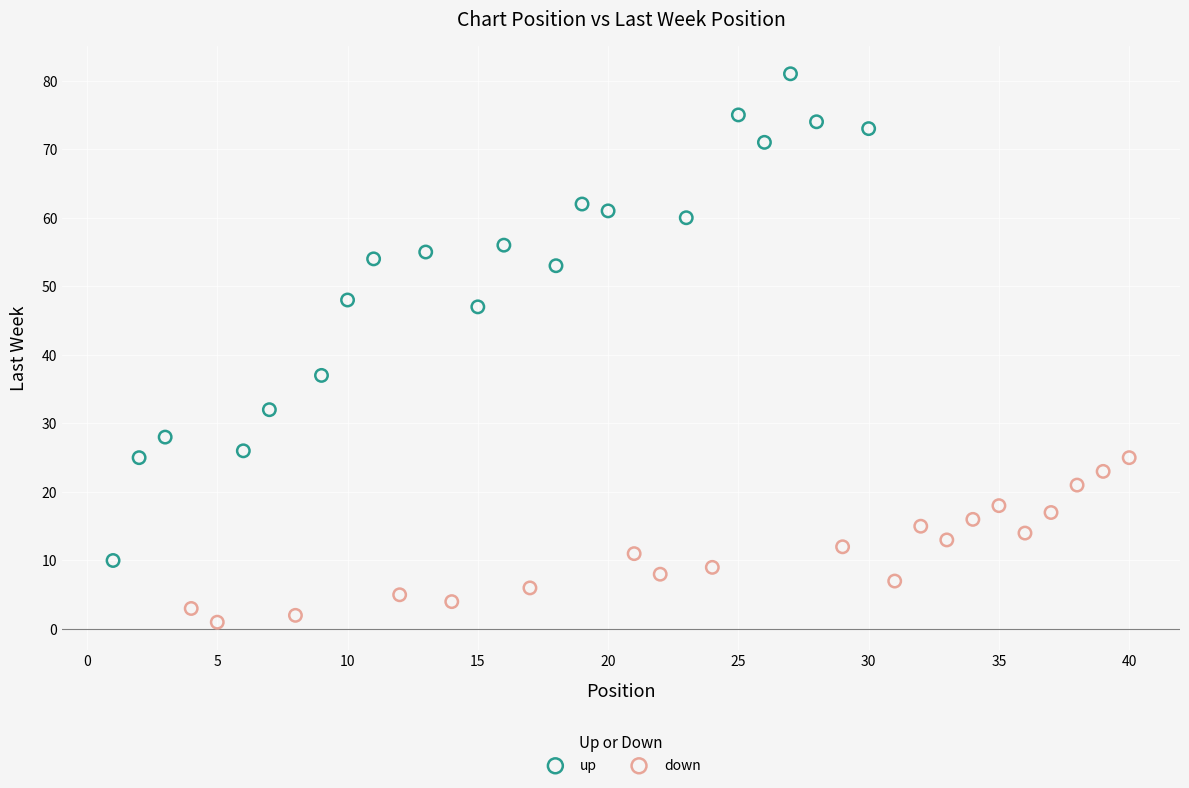

Which series reaches the minimum Y coordinate?

down